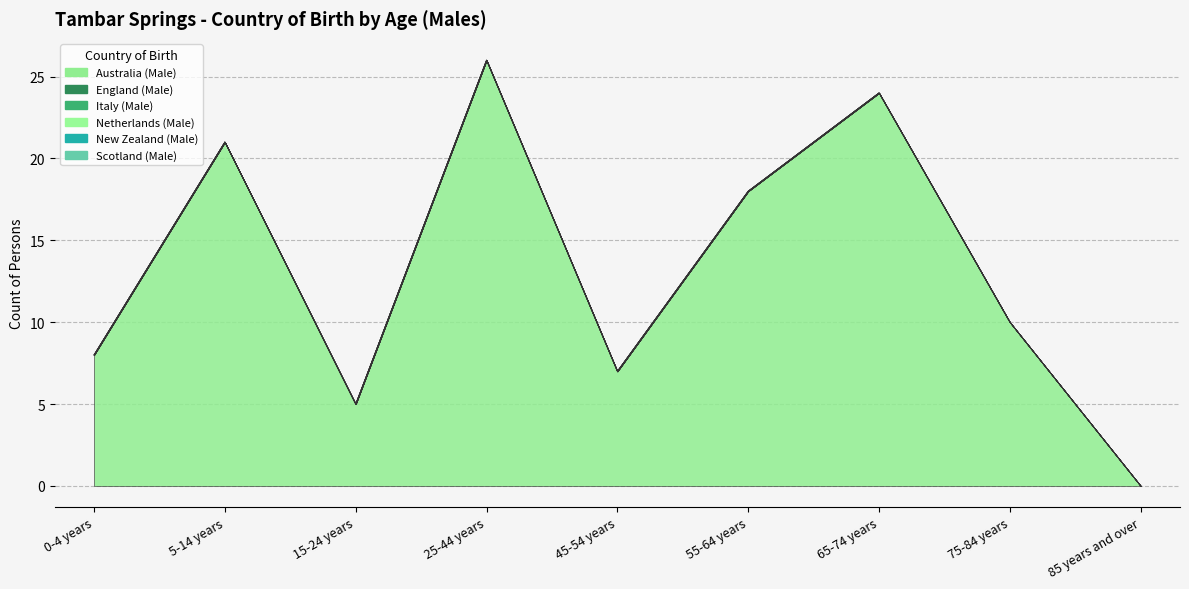

True or false: Italy (Male) has a value of 0 at 0-4 years.

True